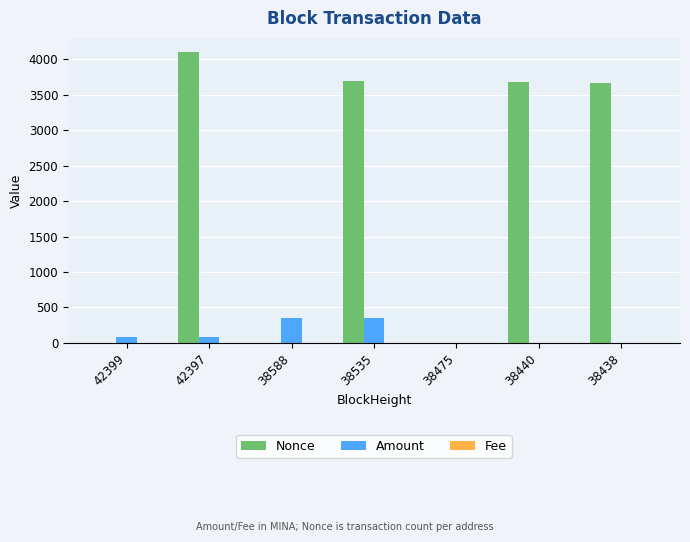

Which label corresponds to the largest value in the chart?

42397